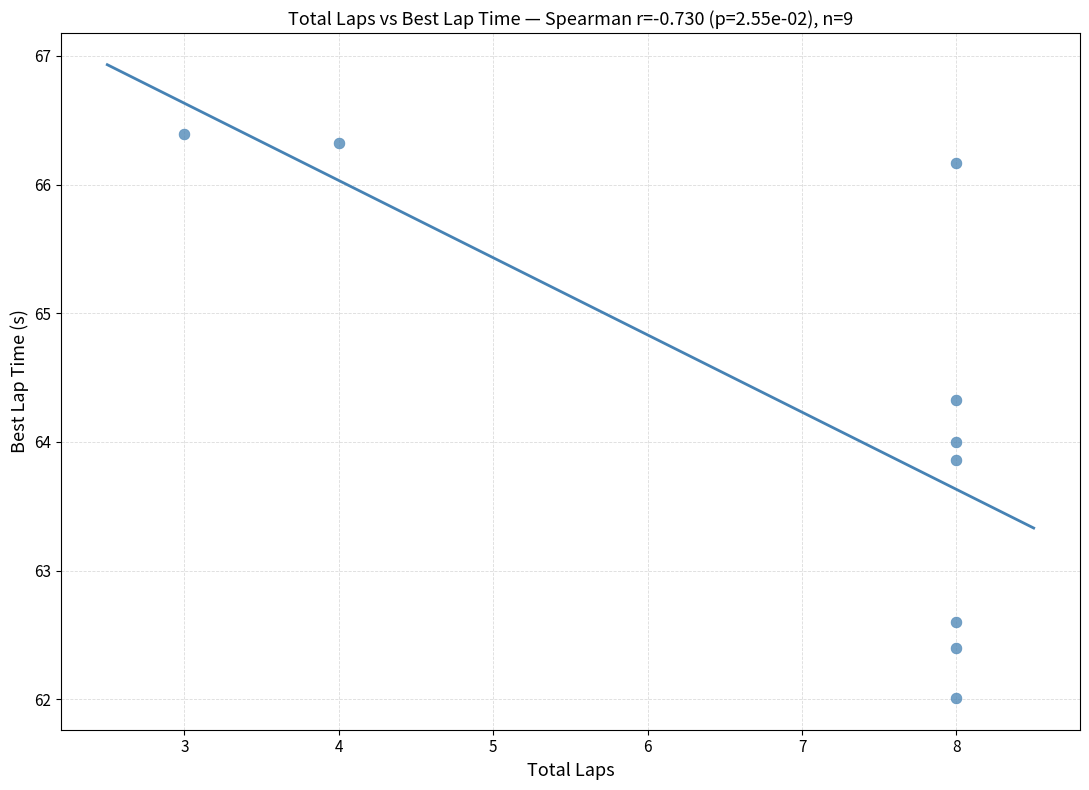

What is the range of Y values (max minus min)?

4.4